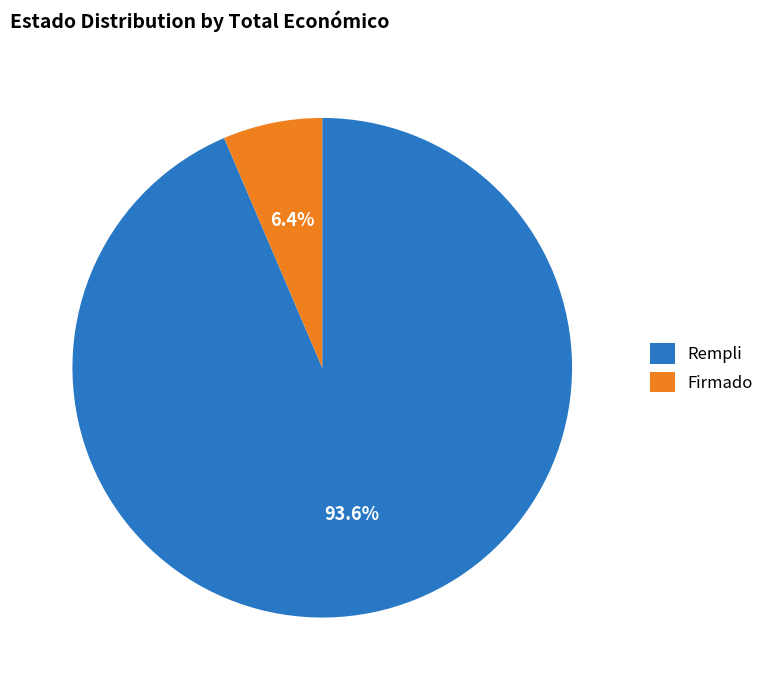

Is Rempli the majority of the pie?

Yes